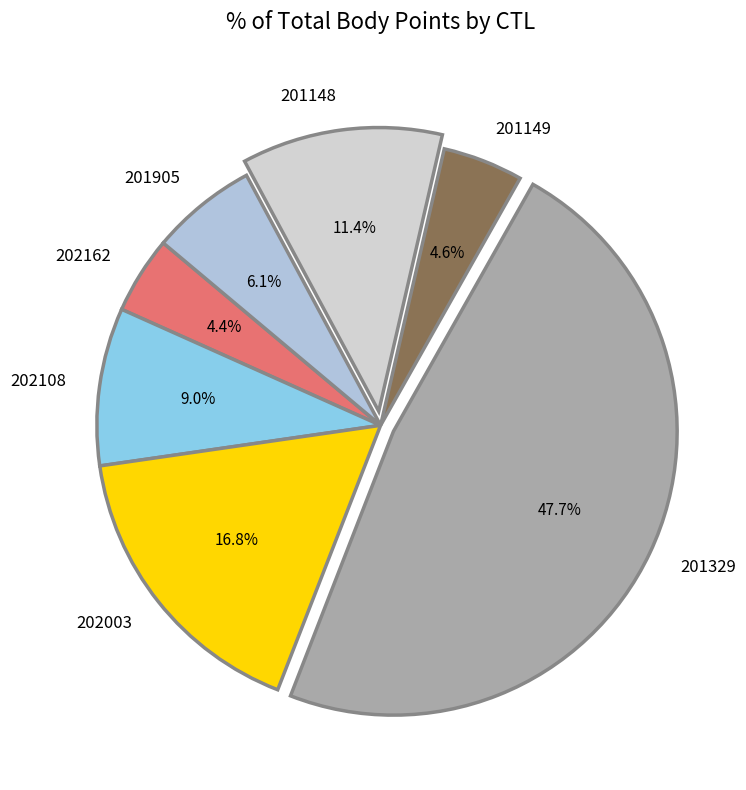

How many segments does this pie chart have?

7